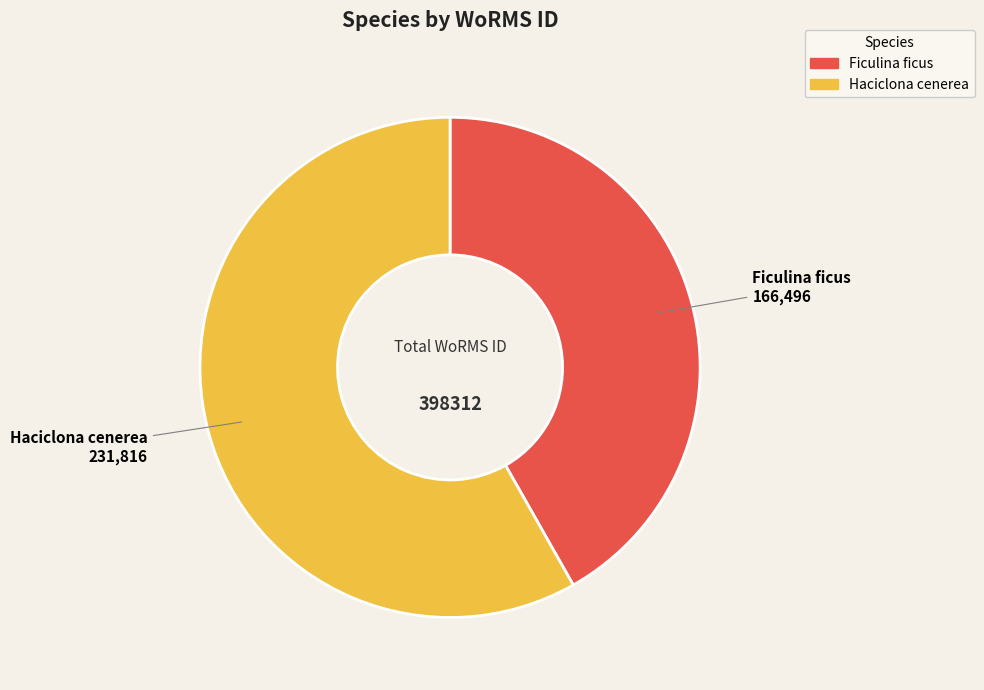

Rank the categories by value from highest to lowest.

Haciclona cenerea, Ficulina ficus